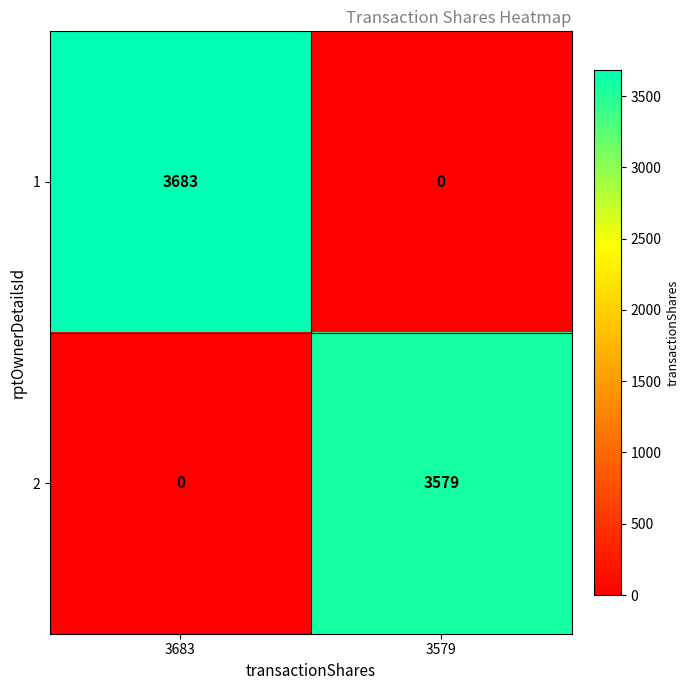

What is the average value of the 2 series?

1790